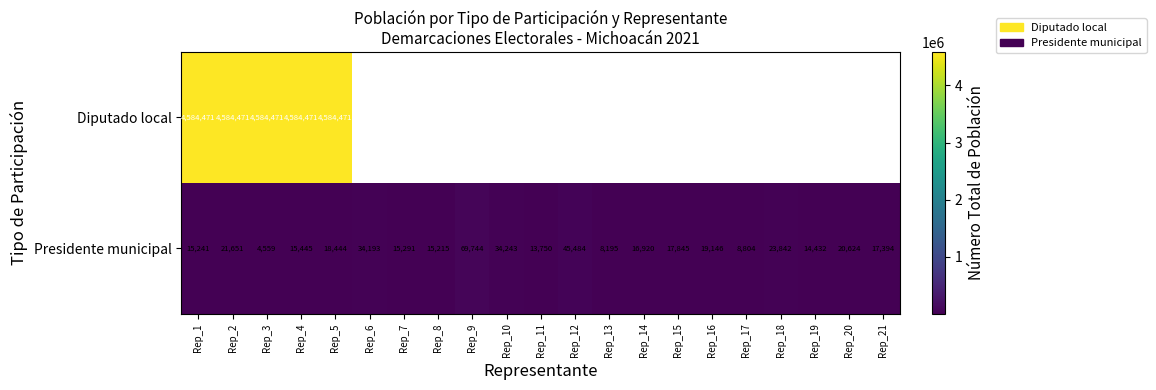

The Diputado local series shows 4584471 at Rep_2. True or false?

True